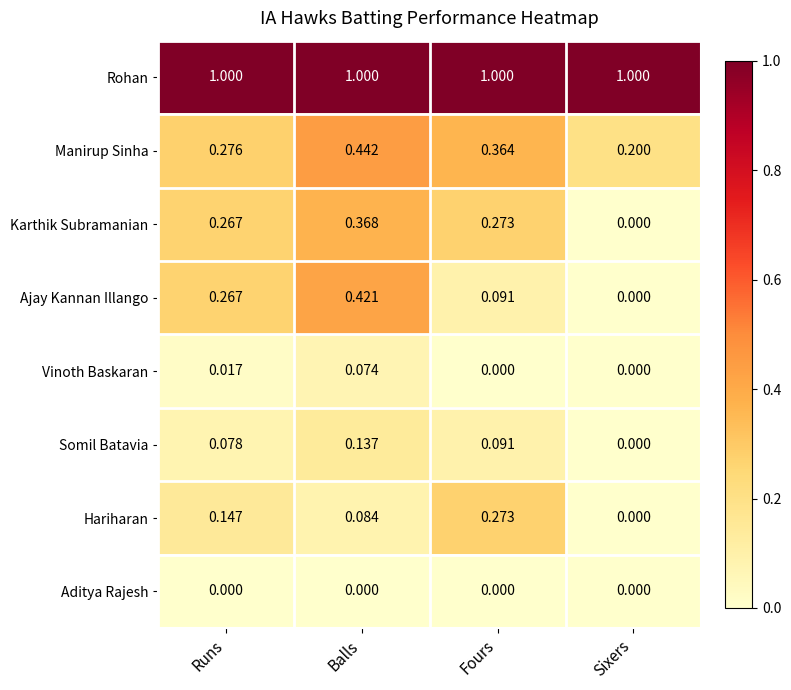

Which category has the highest value in the Hariharan series?

Fours